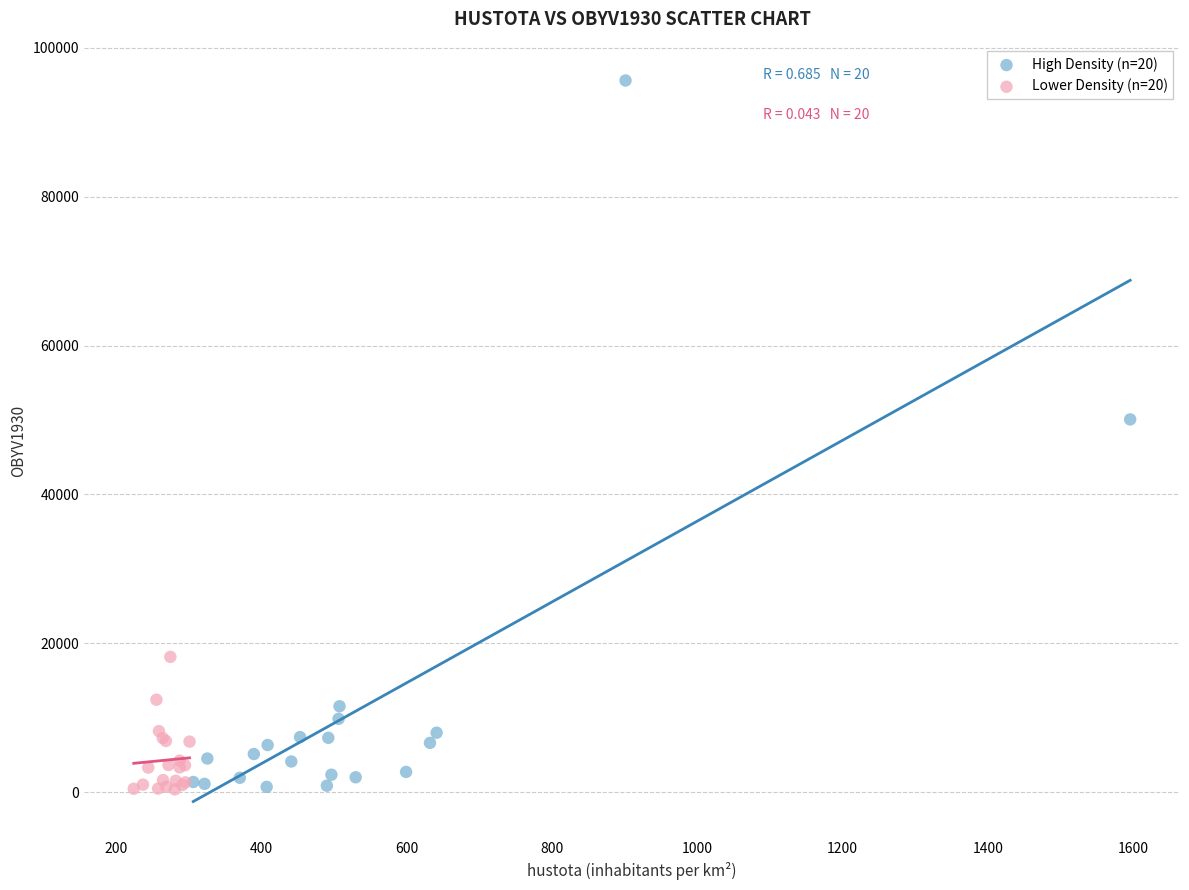

Which series has the largest Y range (max minus min)?

High Density (n=20)